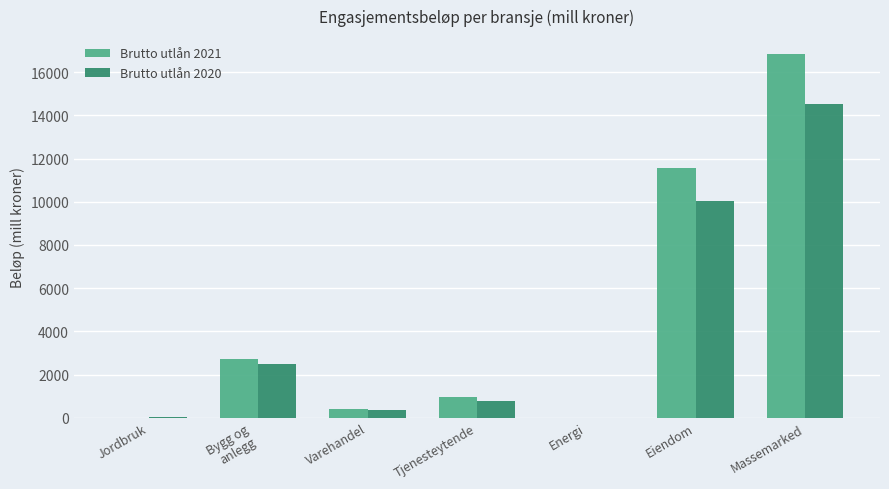

How many data points in Brutto utlån 2020 are above 770?

4